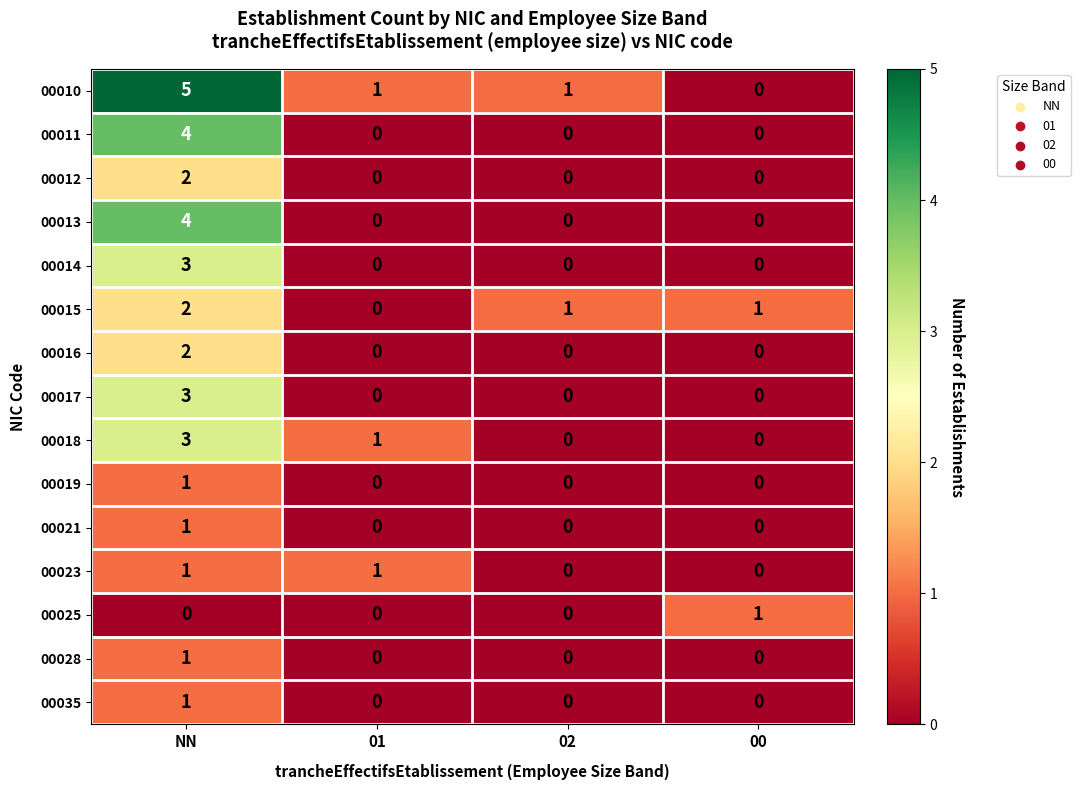

Which series has the widest spread of values?

00010